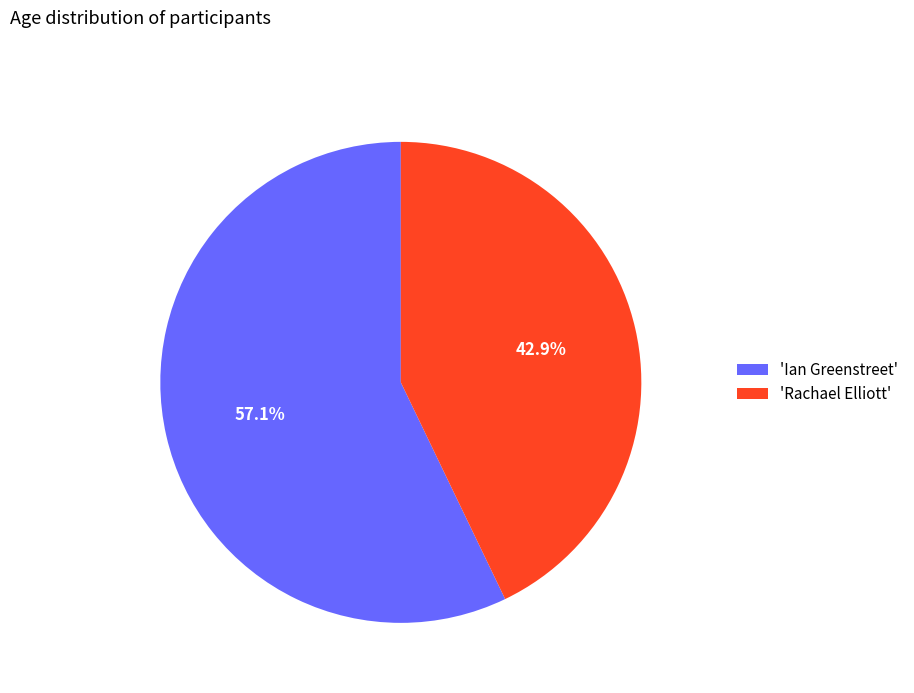

Which category has the biggest portion of the pie?

'Ian Greenstreet'